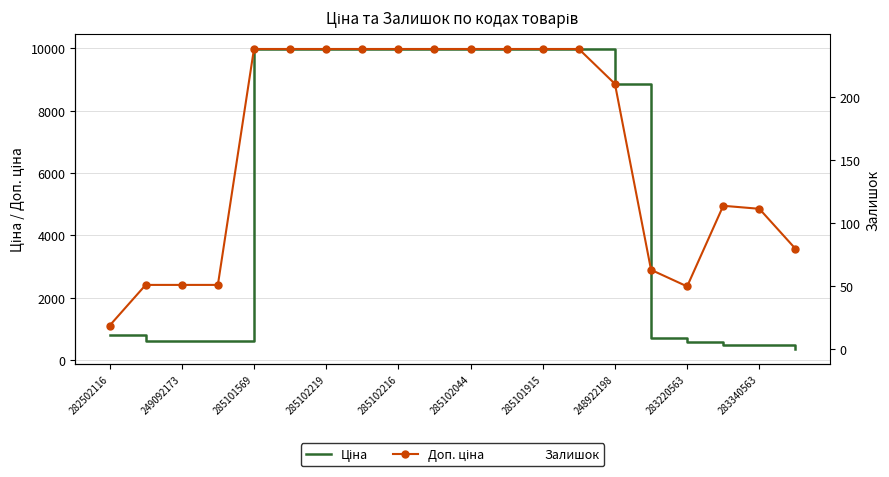

Where is Доп. ціна nearest to the value 5542?

17